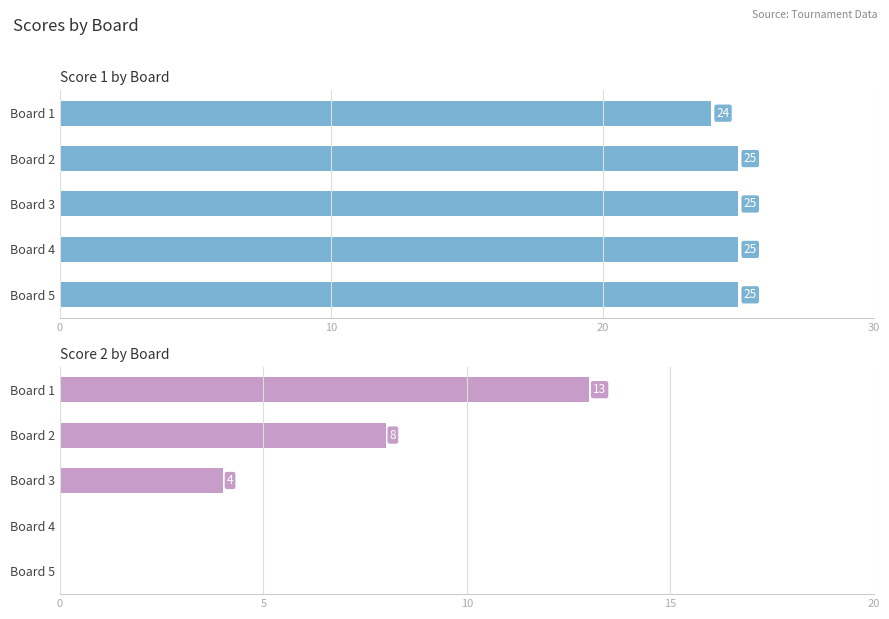

The value of Score 2 at Board 2 is 2. True or false?

False